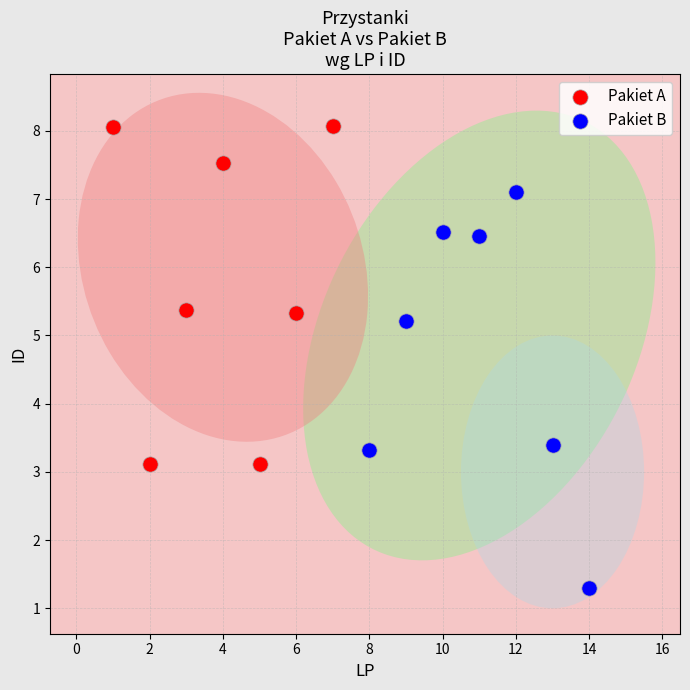

Which series contains the highest Y value?

Pakiet A